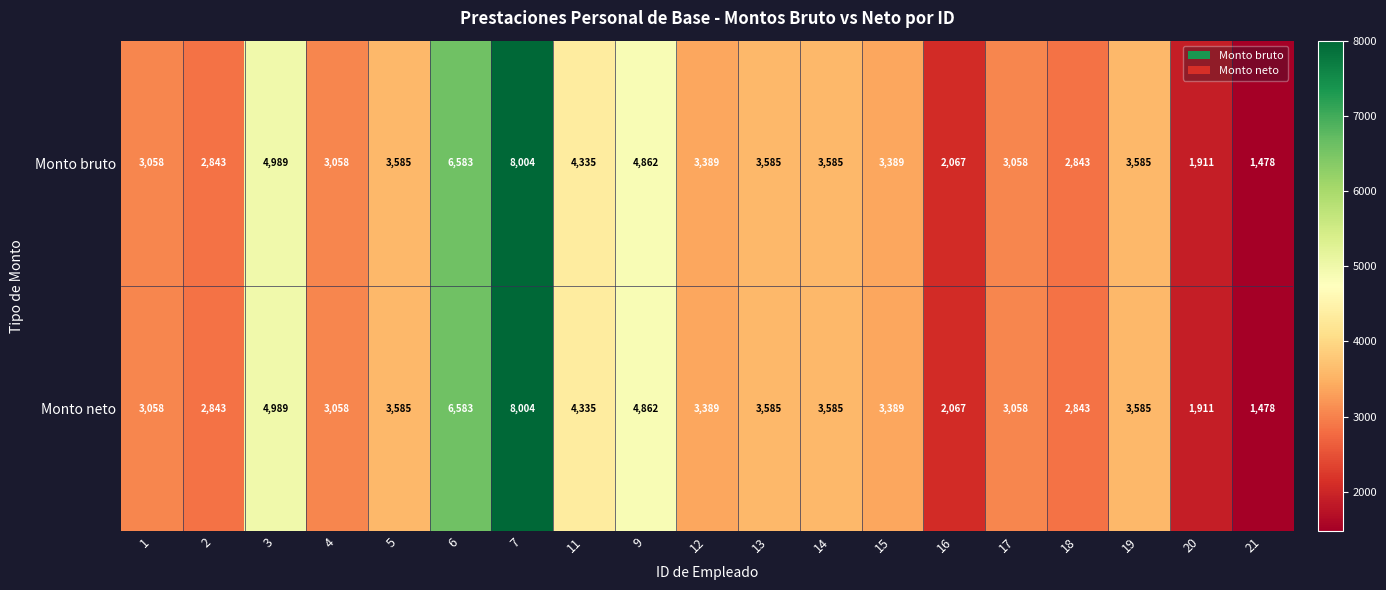

What is the total value across all series at 19?

7170